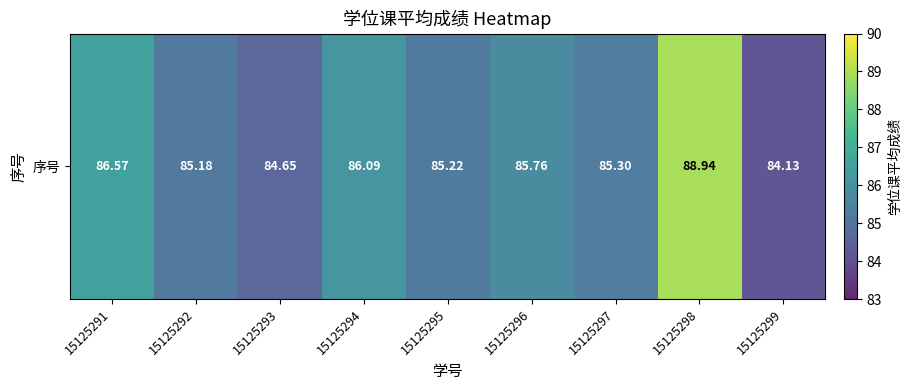

Is it true that the value at 15125291 is 58.3?

False